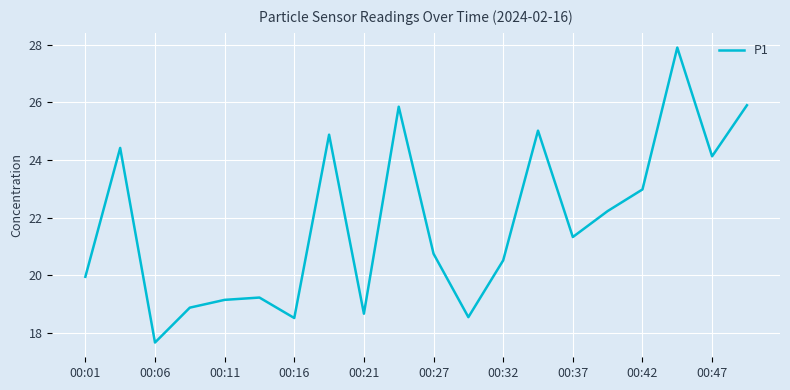

What is the greatest value displayed?

27.9